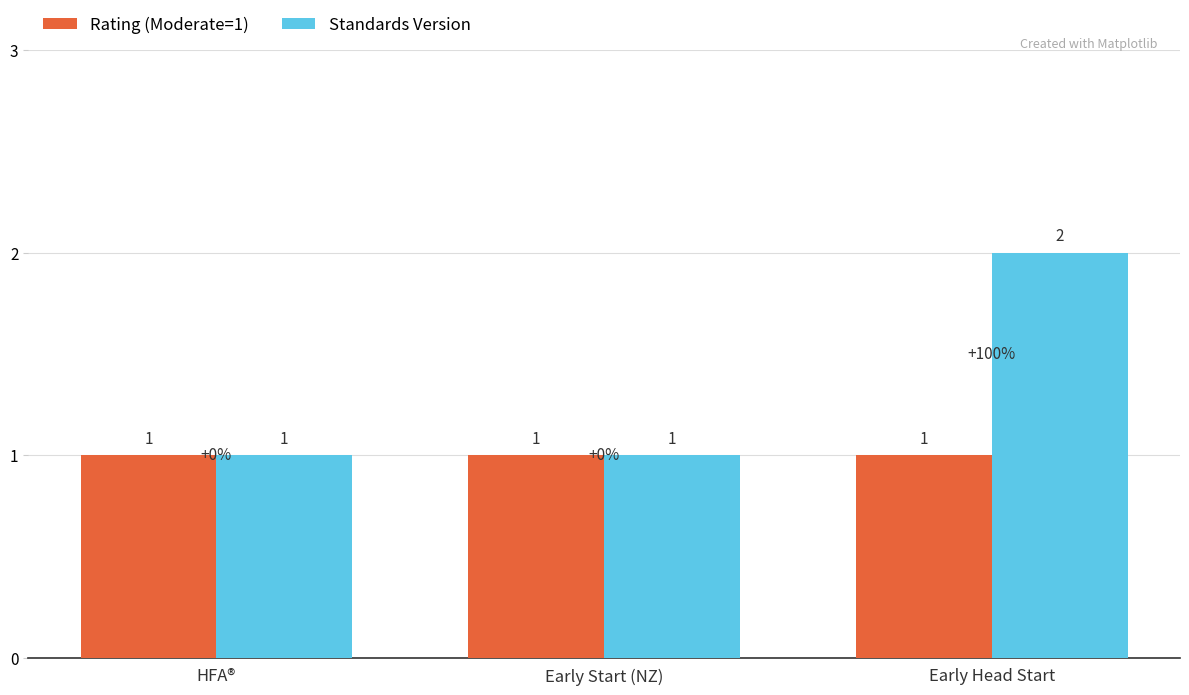

List the series in order of their peak value, highest first.

Standards Version, Rating (Moderate=1)